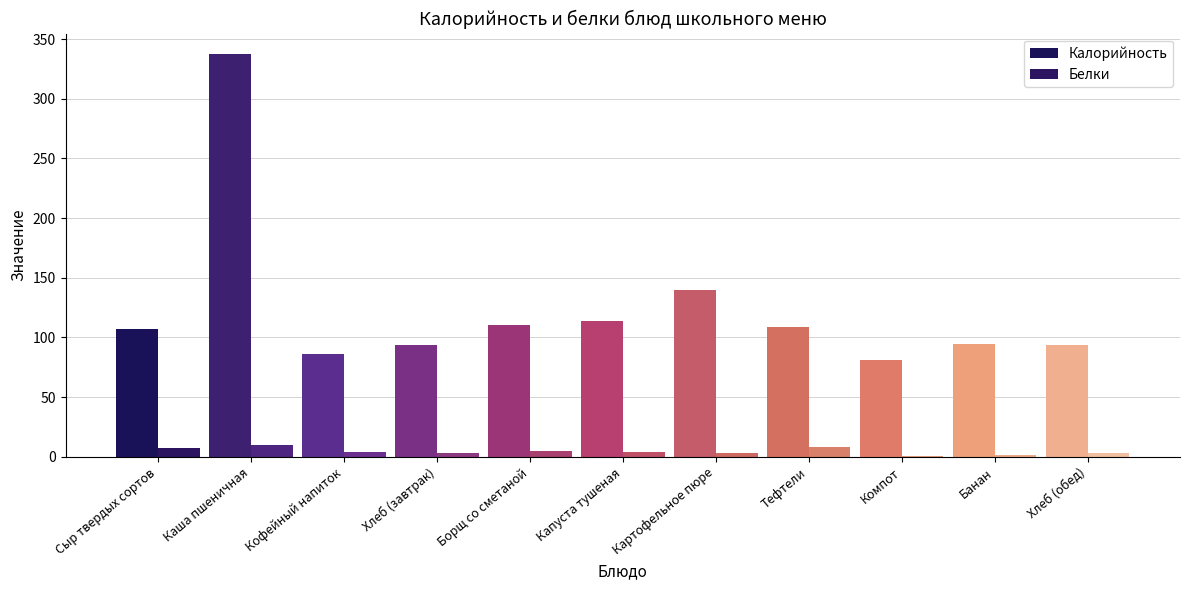

The Белки series shows 4.0 at Тефтели. True or false?

False